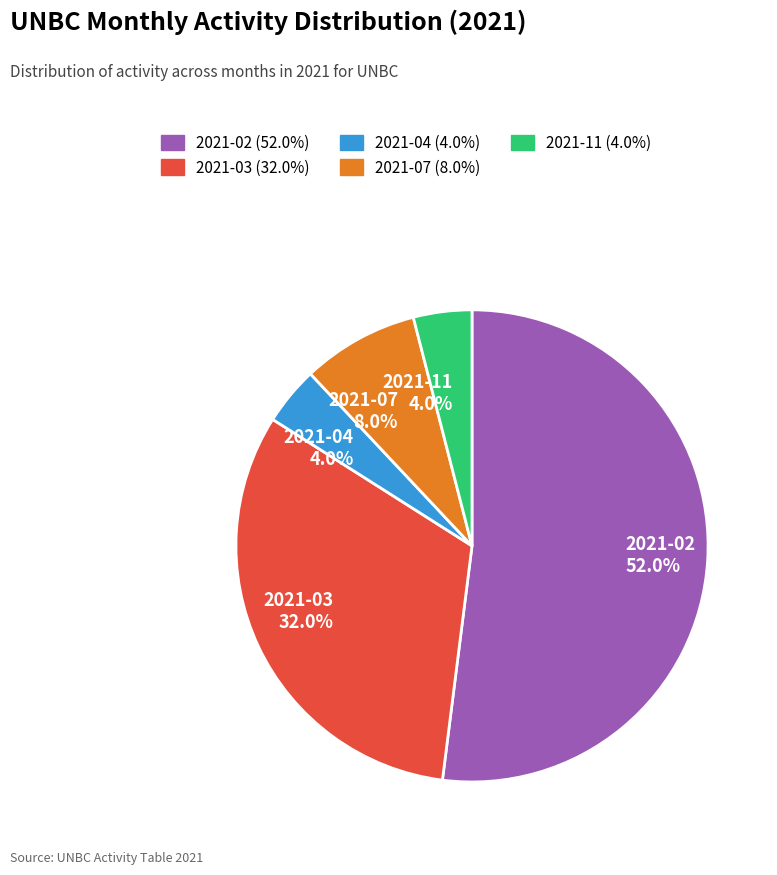

How many segments does this pie chart have?

5